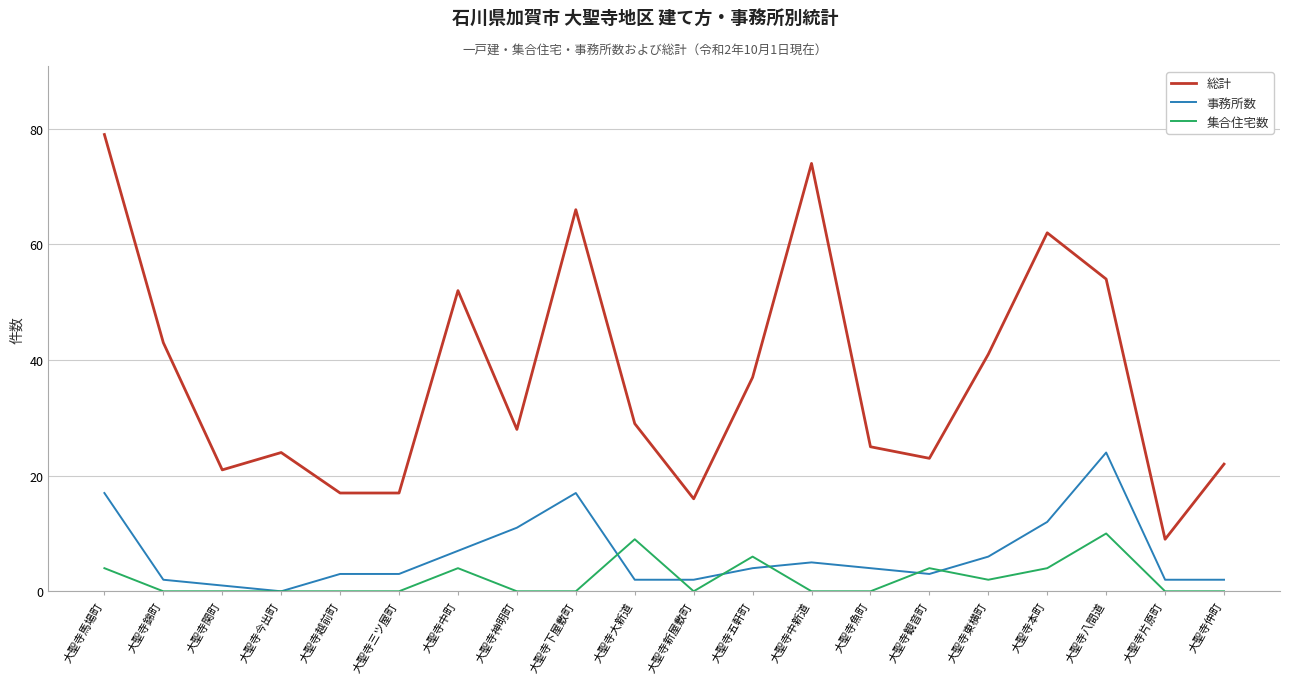

Which category has the lowest value in the 事務所数 series?

大聖寺今出町